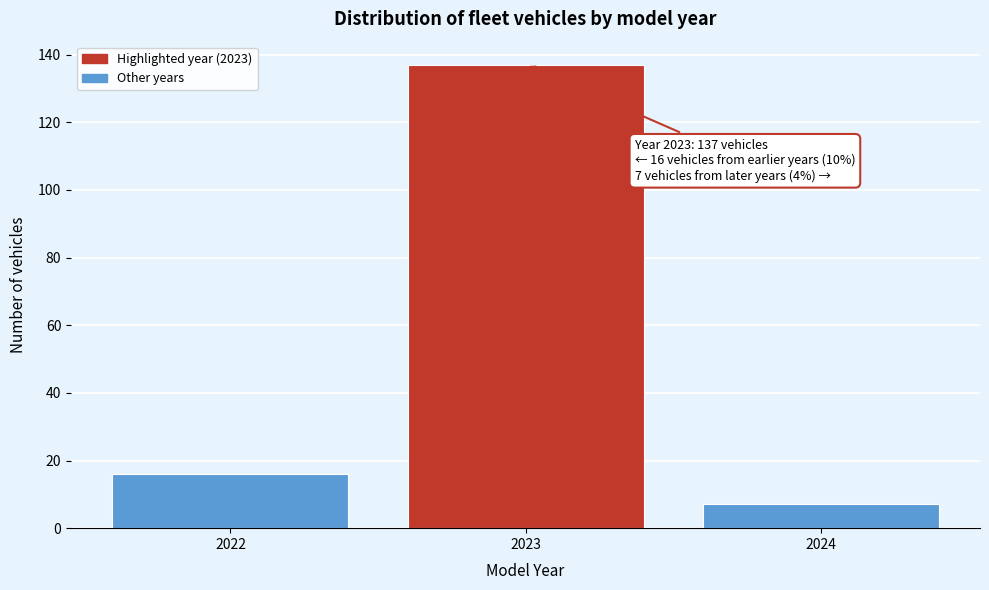

Reading left to right, list all the values displayed in this chart.

2022=16	2023=137	2024=7